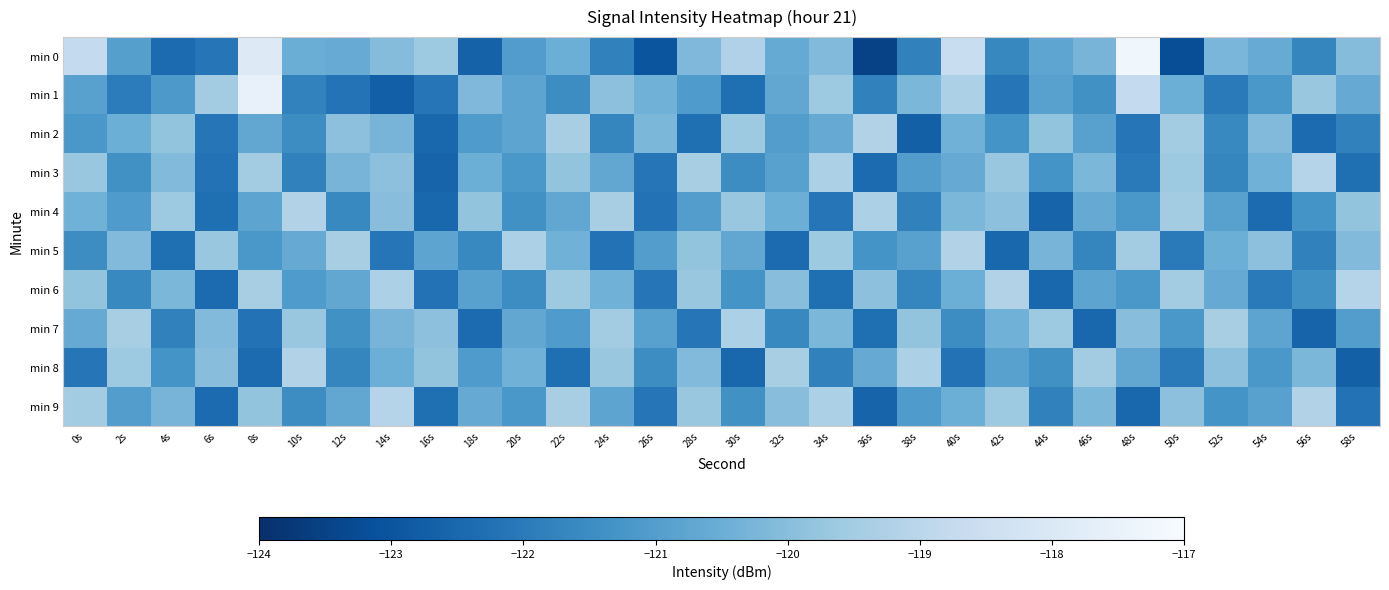

Which category has the highest value across all series?

48s